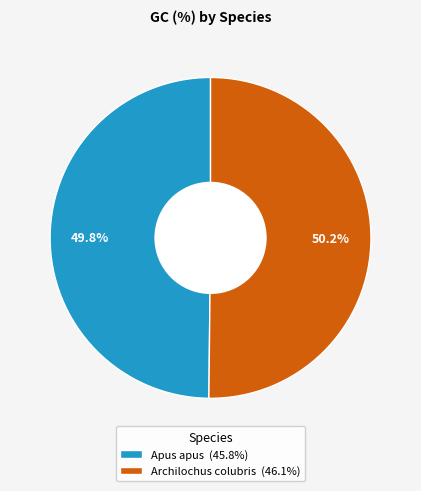

What percentage is the Archilochus colubris slice, to the nearest percent?

50%